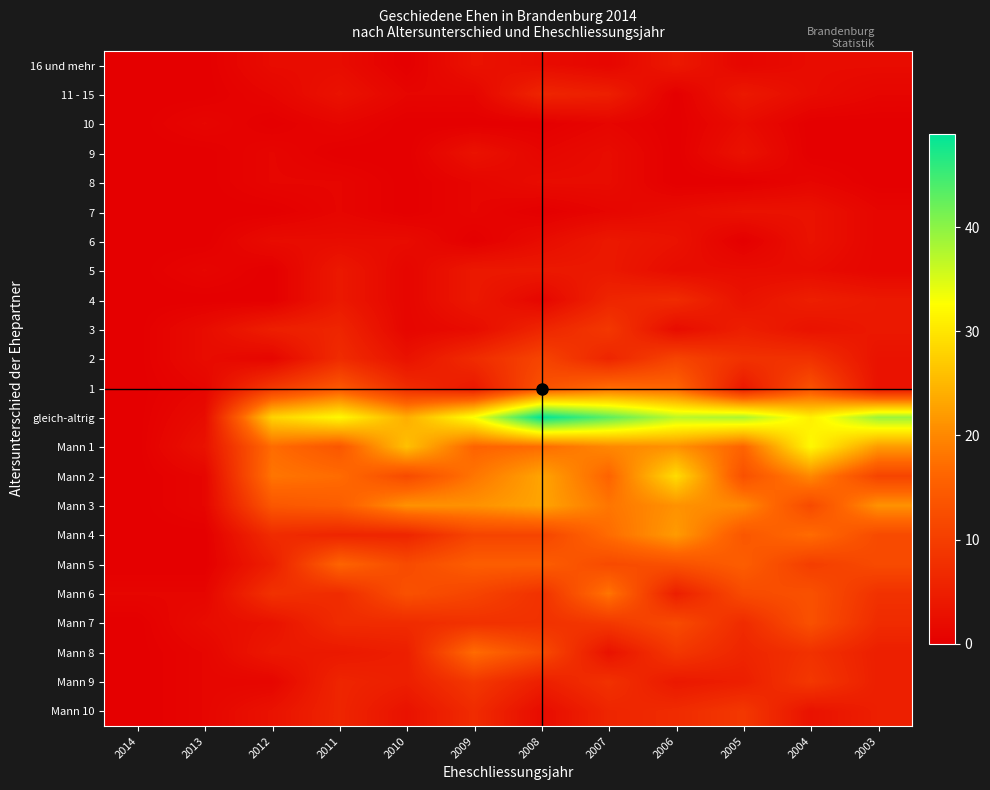

Which label corresponds to the largest value in the chart?

2008